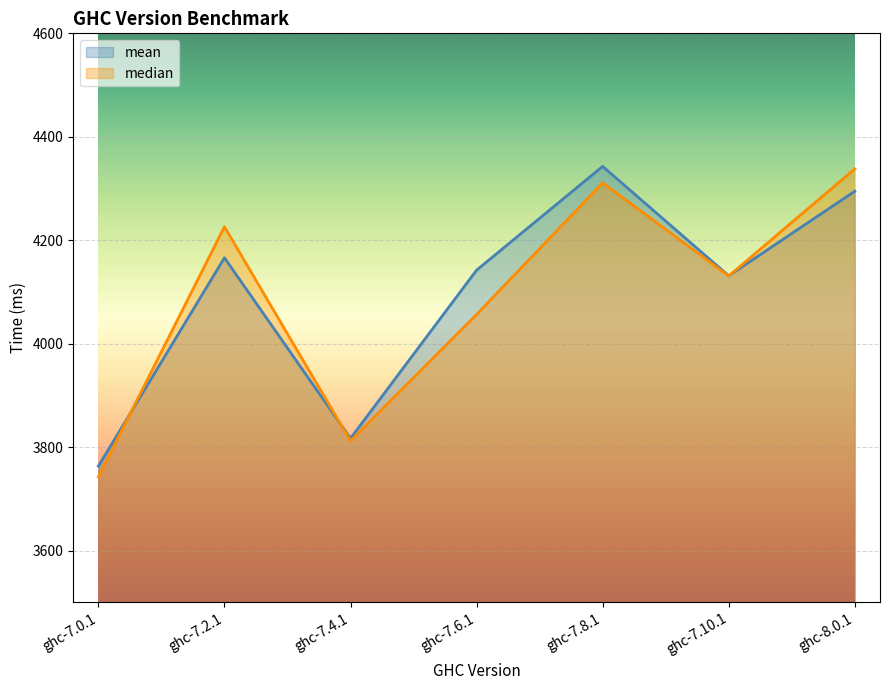

What is the difference between the maximum and second lowest values in the mean series?

525.9